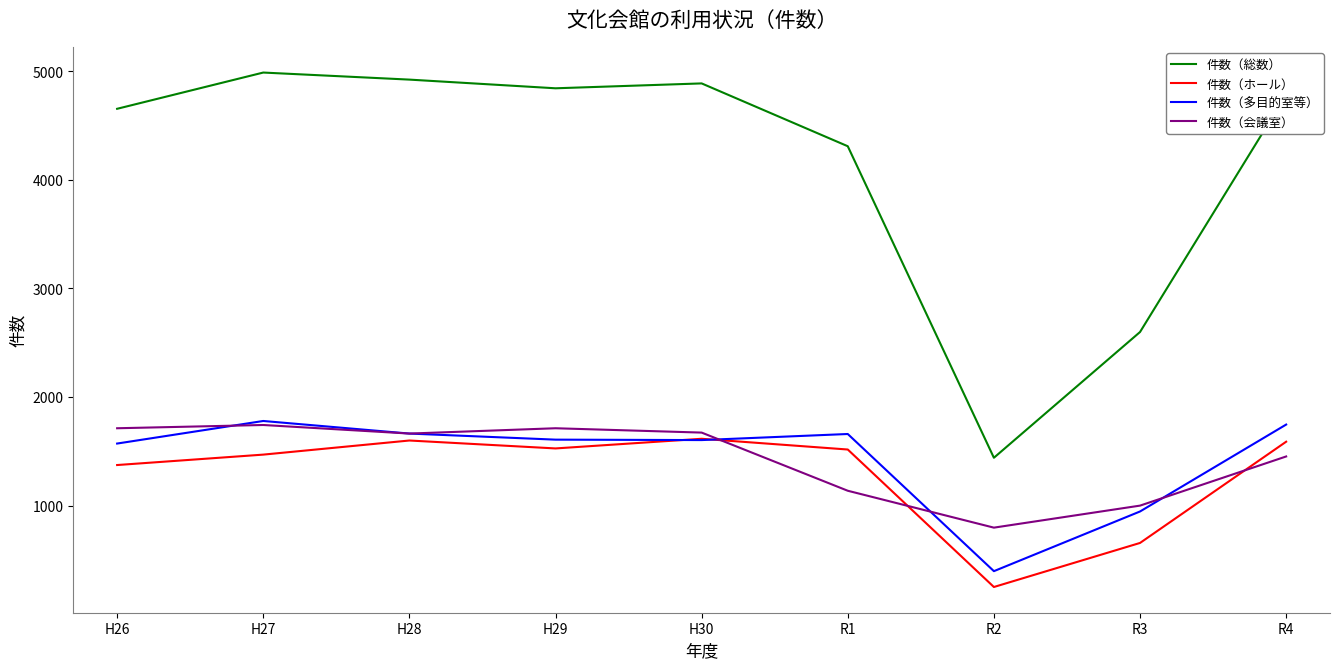

True or false: 件数（多目的室等） and 件数（総数） cross at least once.

False